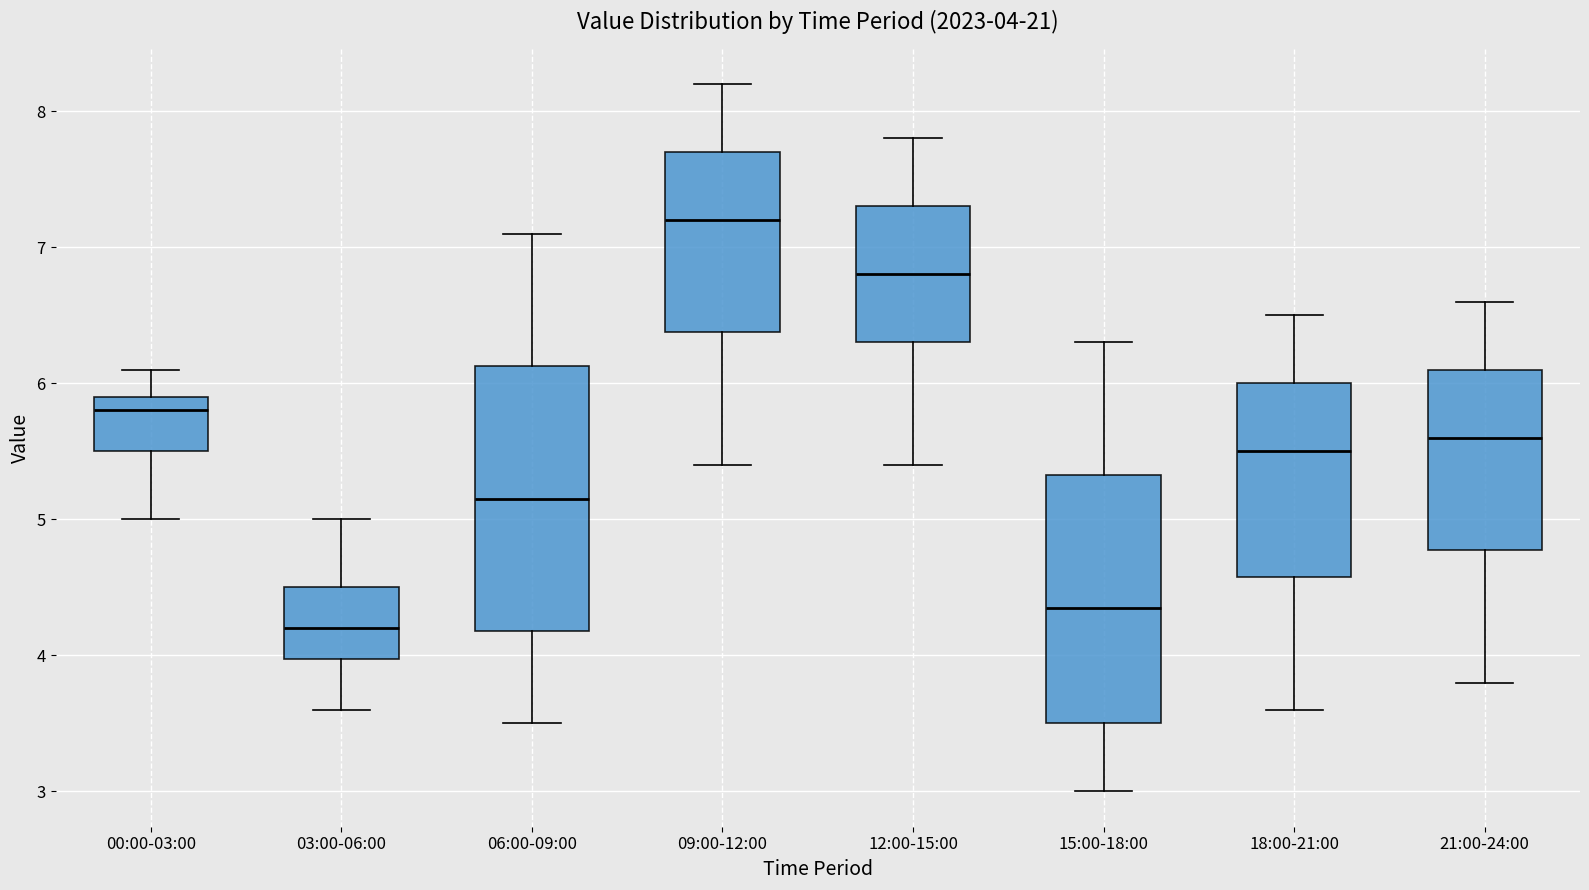

Which box's median line is the lowest?

03:00-06:00